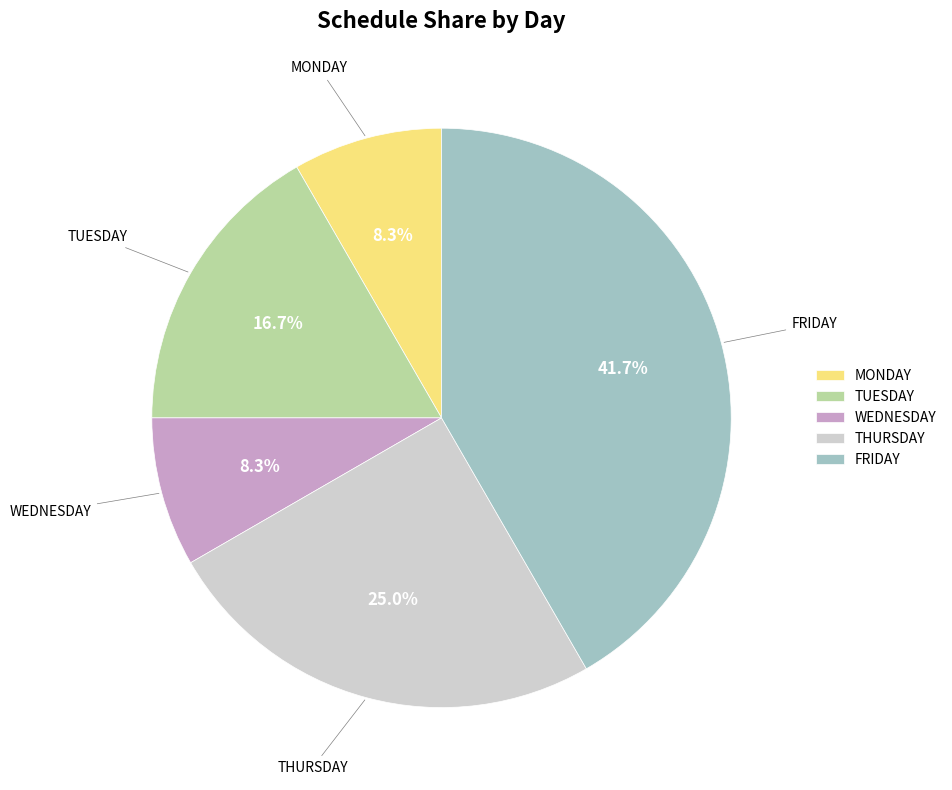

What is the total percentage of WEDNESDAY and THURSDAY?

33.3%